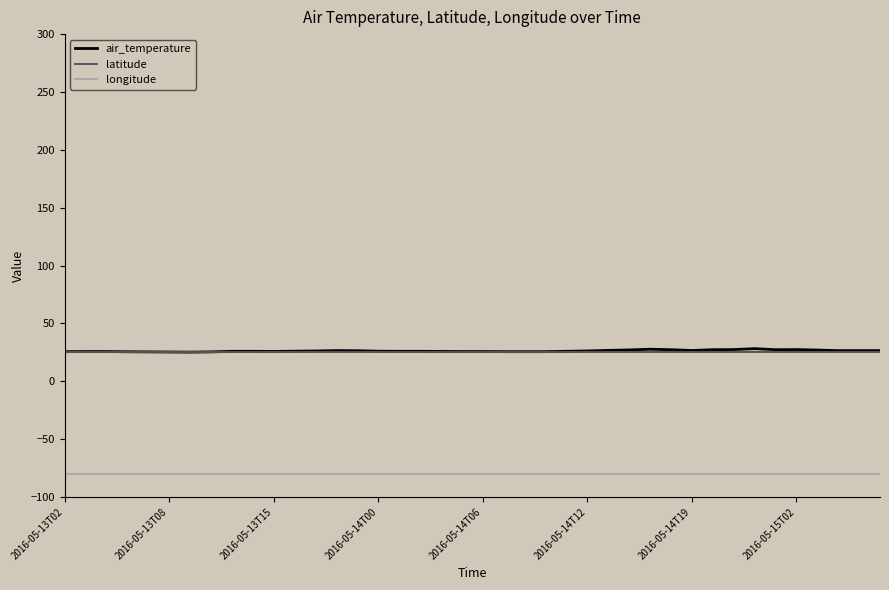

True or false: air_temperature and longitude cross at least once.

False